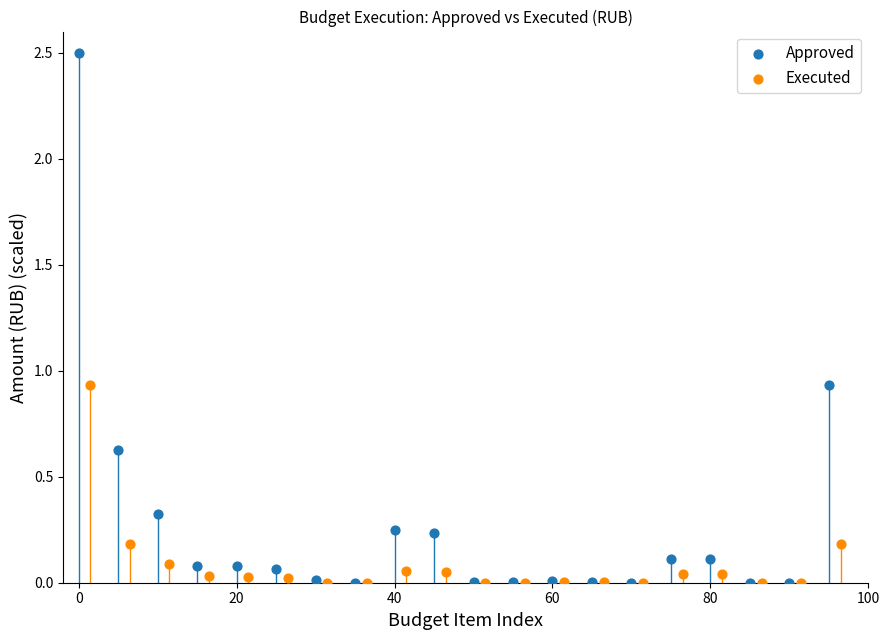

Which series has the largest Y range (max minus min)?

Approved